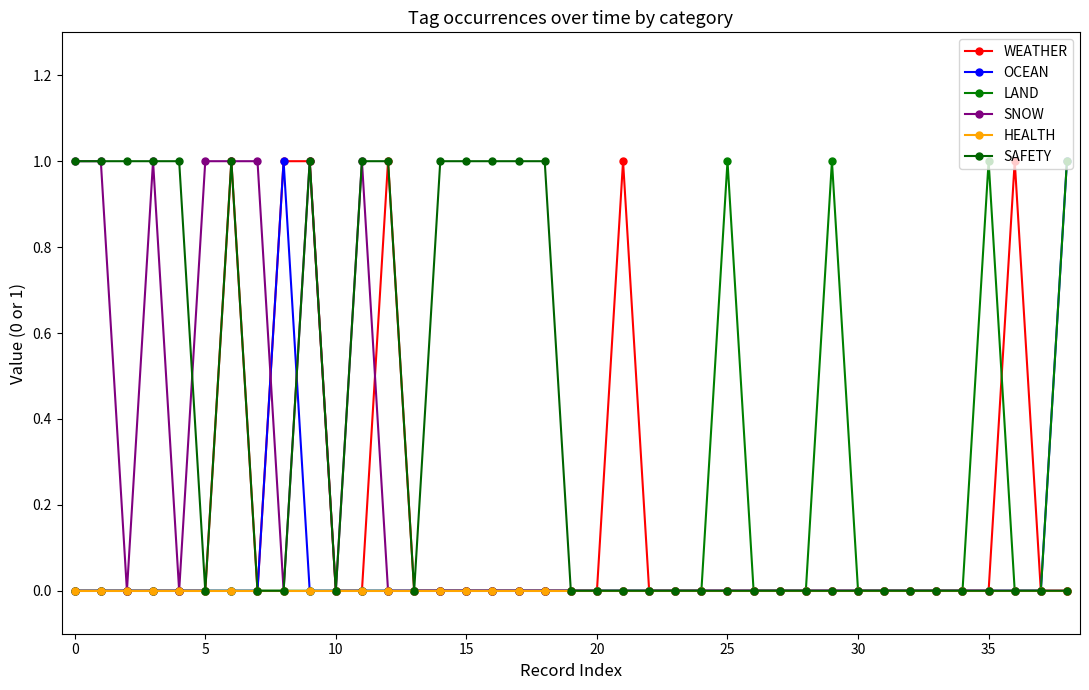

What is the sum of all SAFETY values?

14